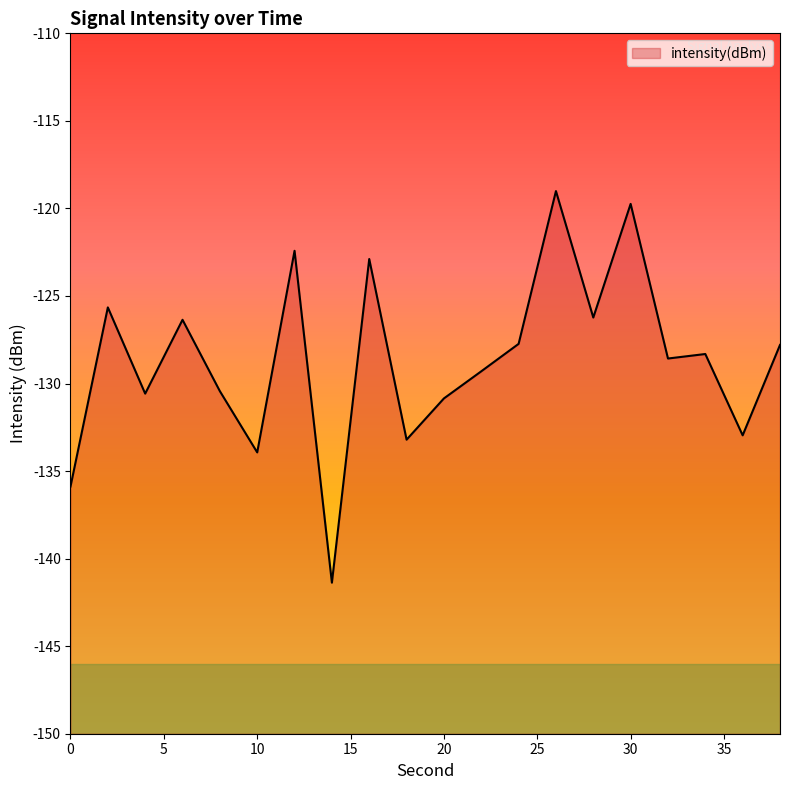

True or false: the data shows -128.3 at 34.

True